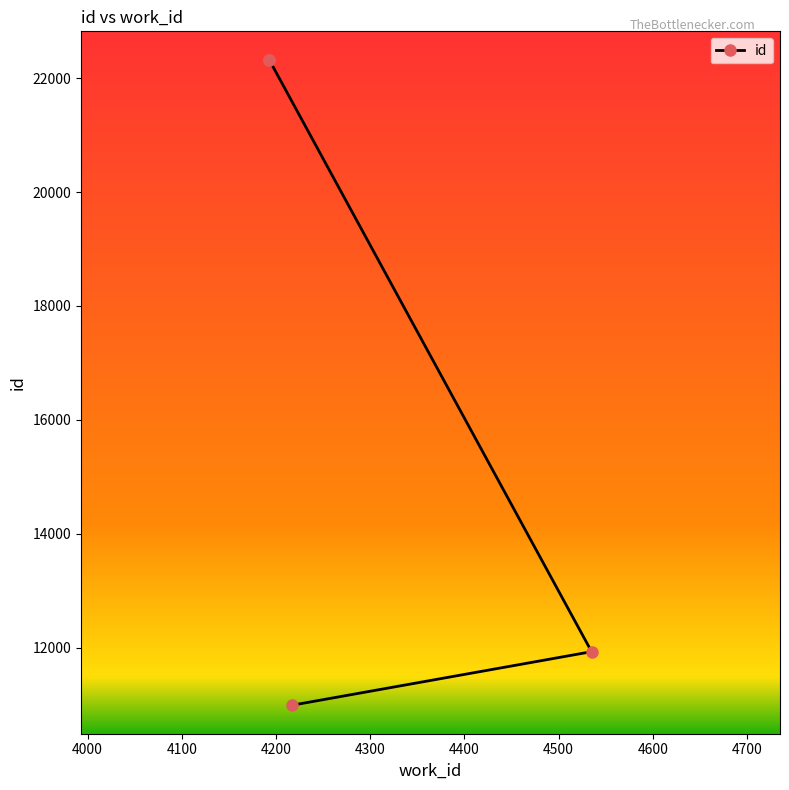

Which has a higher value, 4217 or 4193?

4193